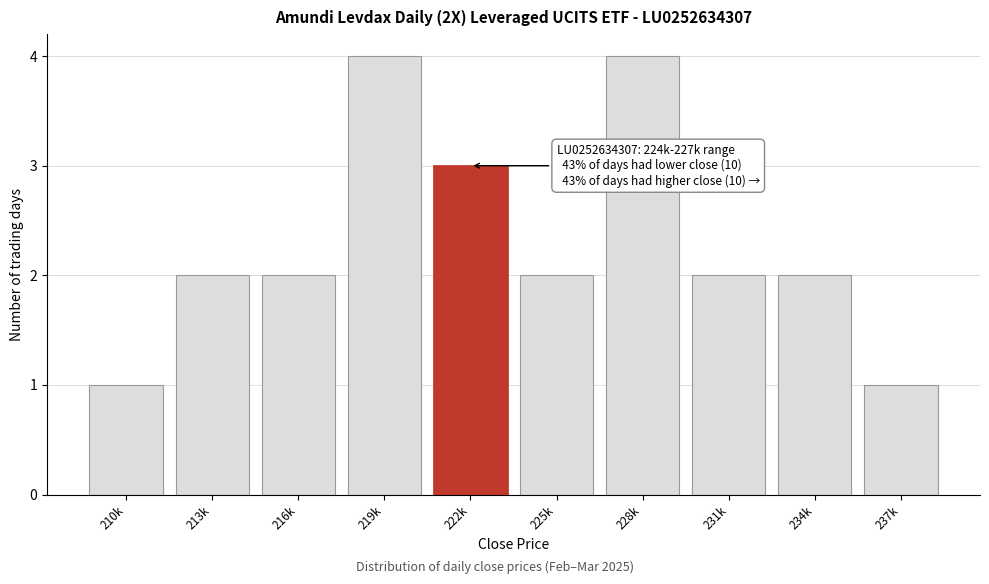

Reading right to left, list all the values displayed in this chart.

237k=1	234k=2	231k=2	228k=4	225k=2	222k=3	219k=4	216k=2	213k=2	210k=1